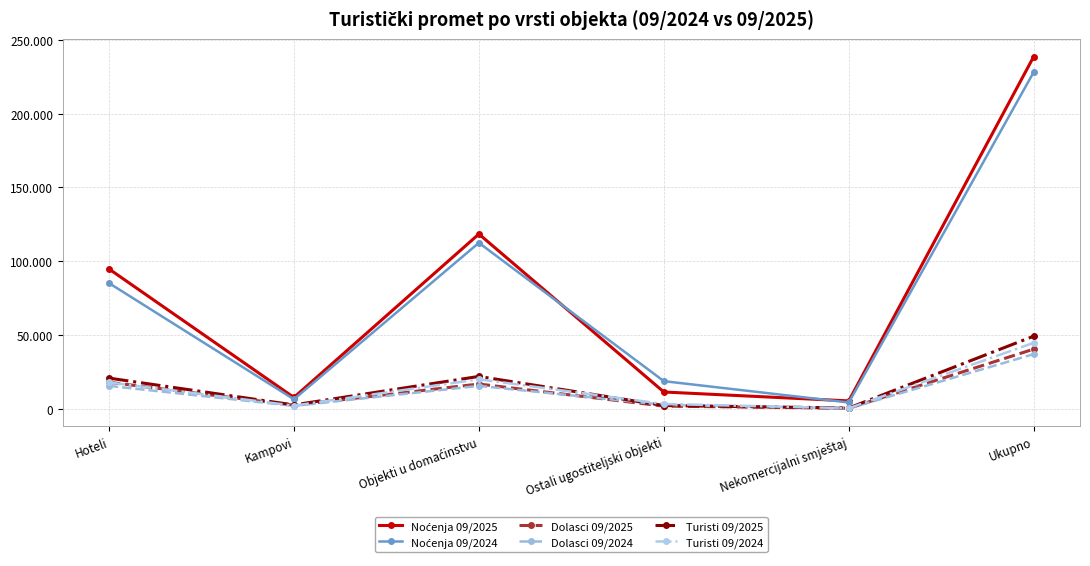

Reading left to right, what are all the values shown in this chart?

Noćenja 09/2025: Hoteli=94903	Kampovi=7945	Objekti u domaćinstvu=118514	Ostali ugostiteljski objekti=11637	Nekomercijalni smještaj=5616	Ukupno=238615
Noćenja 09/2024: Hoteli=85331	Kampovi=6706	Objekti u domaćinstvu=112576	Ostali ugostiteljski objekti=18969	Nekomercijalni smještaj=4541	Ukupno=228123
Dolasci 09/2025: Hoteli=18228	Kampovi=2667	Objekti u domaćinstvu=17032	Ostali ugostiteljski objekti=2096	Nekomercijalni smještaj=632	Ukupno=40655
Dolasci 09/2024: Hoteli=15773	Kampovi=2243	Objekti u domaćinstvu=15772	Ostali ugostiteljski objekti=2986	Nekomercijalni smještaj=490	Ukupno=37264
Turisti 09/2025: Hoteli=21041	Kampovi=2898	Objekti u domaćinstvu=22178	Ostali ugostiteljski objekti=2475	Nekomercijalni smještaj=823	Ukupno=49415
Turisti 09/2024: Hoteli=18110	Kampovi=2403	Objekti u domaćinstvu=20226	Ostali ugostiteljski objekti=3532	Nekomercijalni smještaj=651	Ukupno=44922